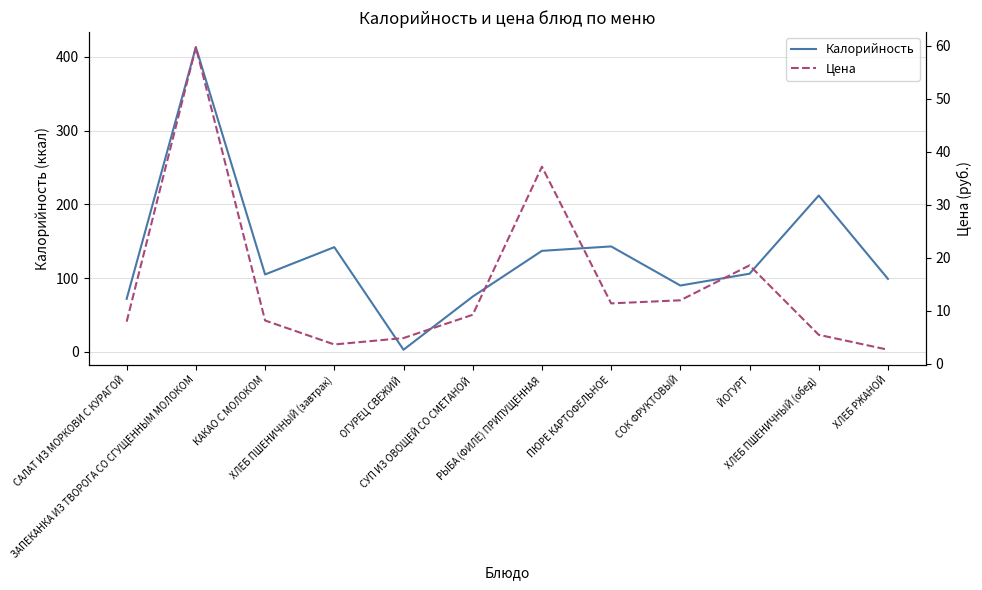

What is the value of the Калорийность point at the 3rd from the left?

105.0